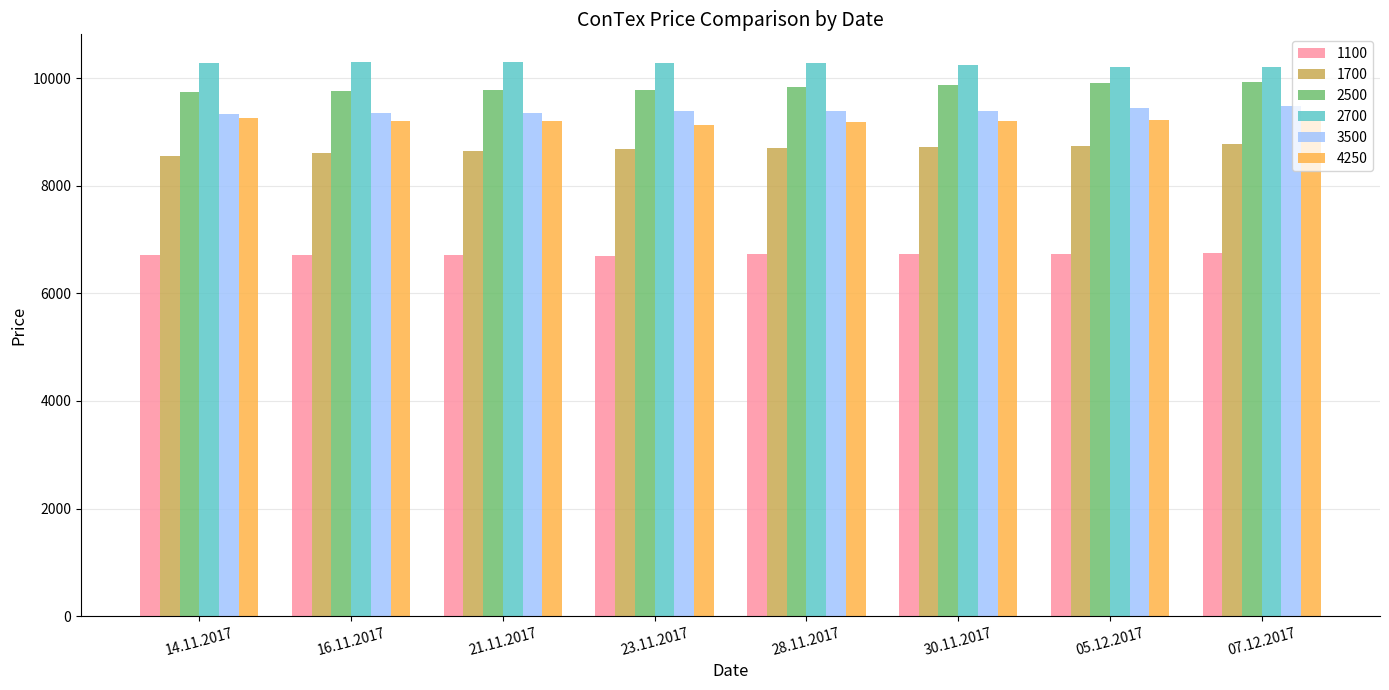

What is the maximum value shown in the chart?

10300